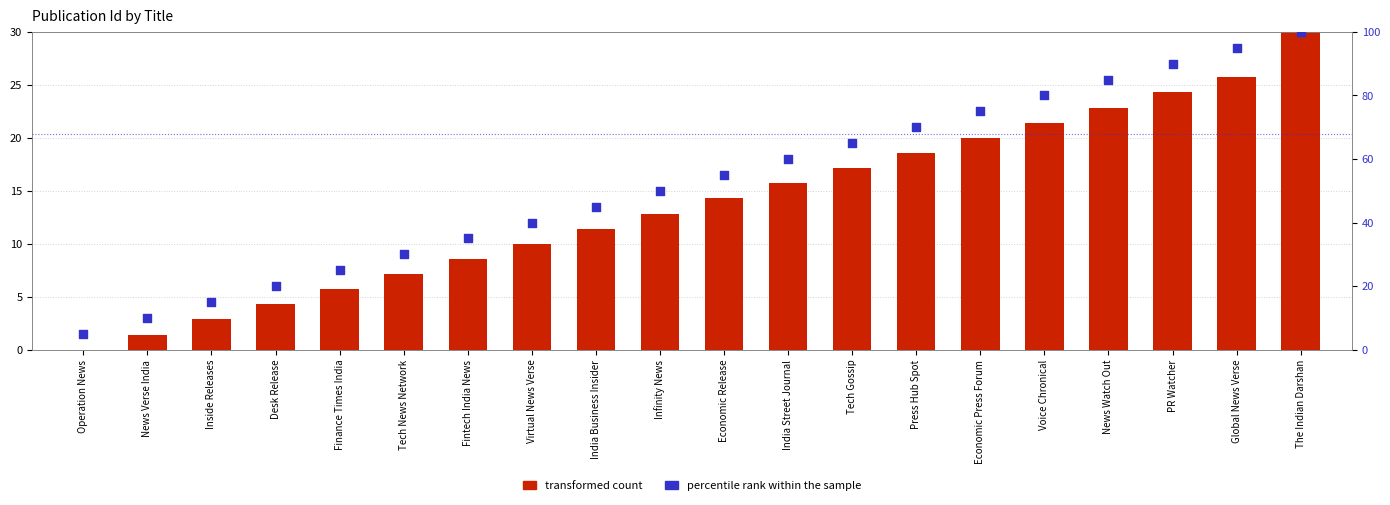

At how many categories does at least one series exceed 0?

20